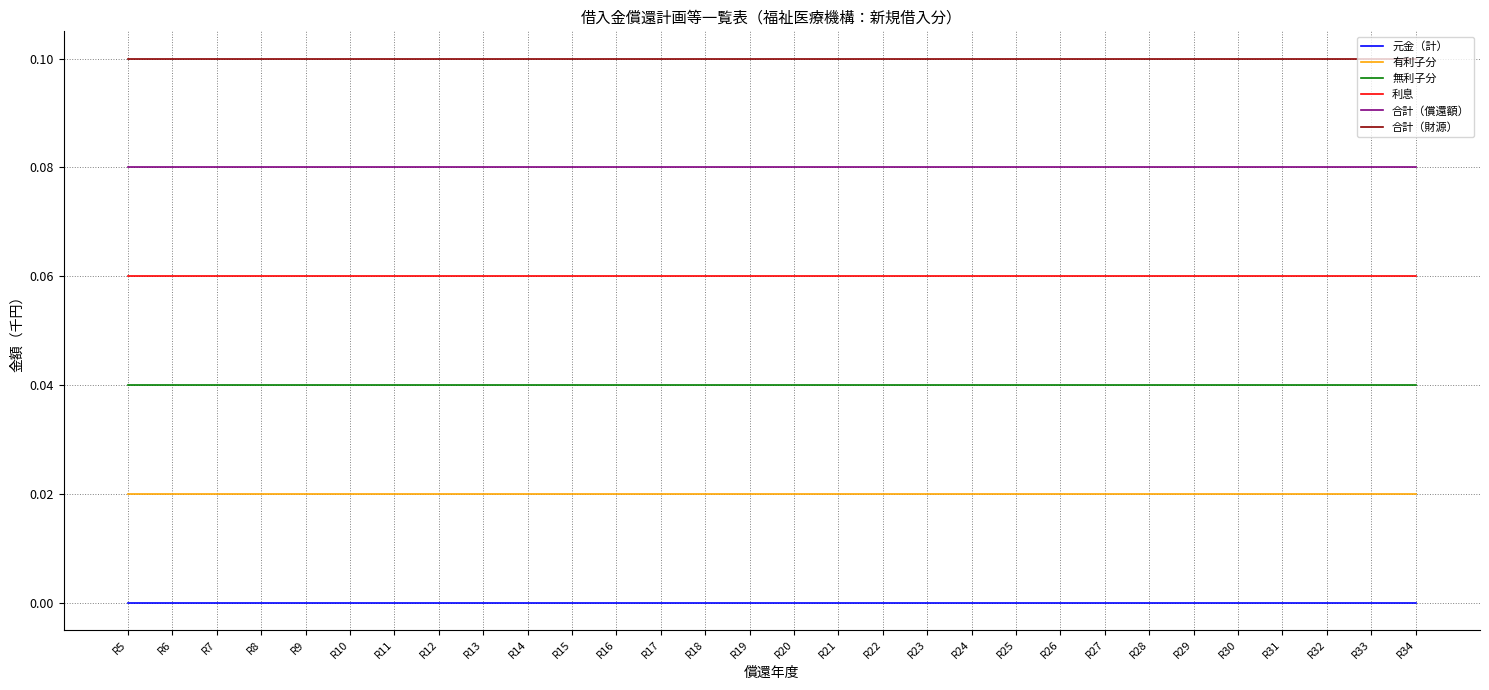

True or false: 元金（計） and 有利子分 cross at least once.

False